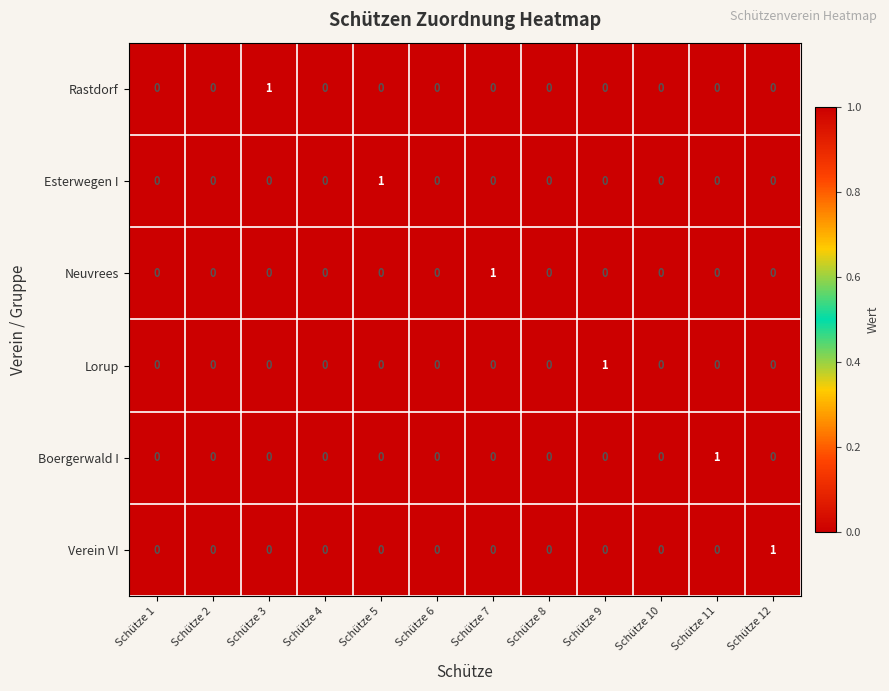

Which category has the highest value in the Esterwegen I series?

Schütze 5